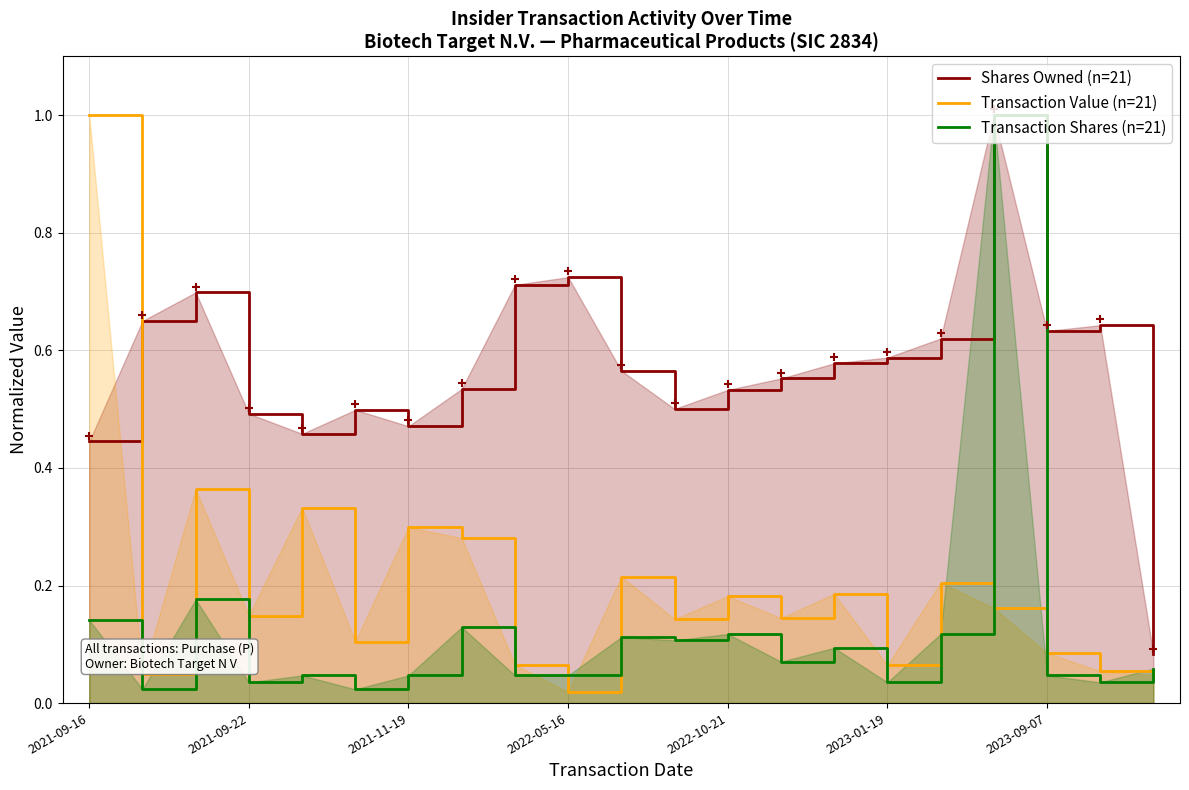

List the series in order of their overall mean, lowest first.

Transaction Shares (n=21), Transaction Value (n=21), Shares Owned (n=21)